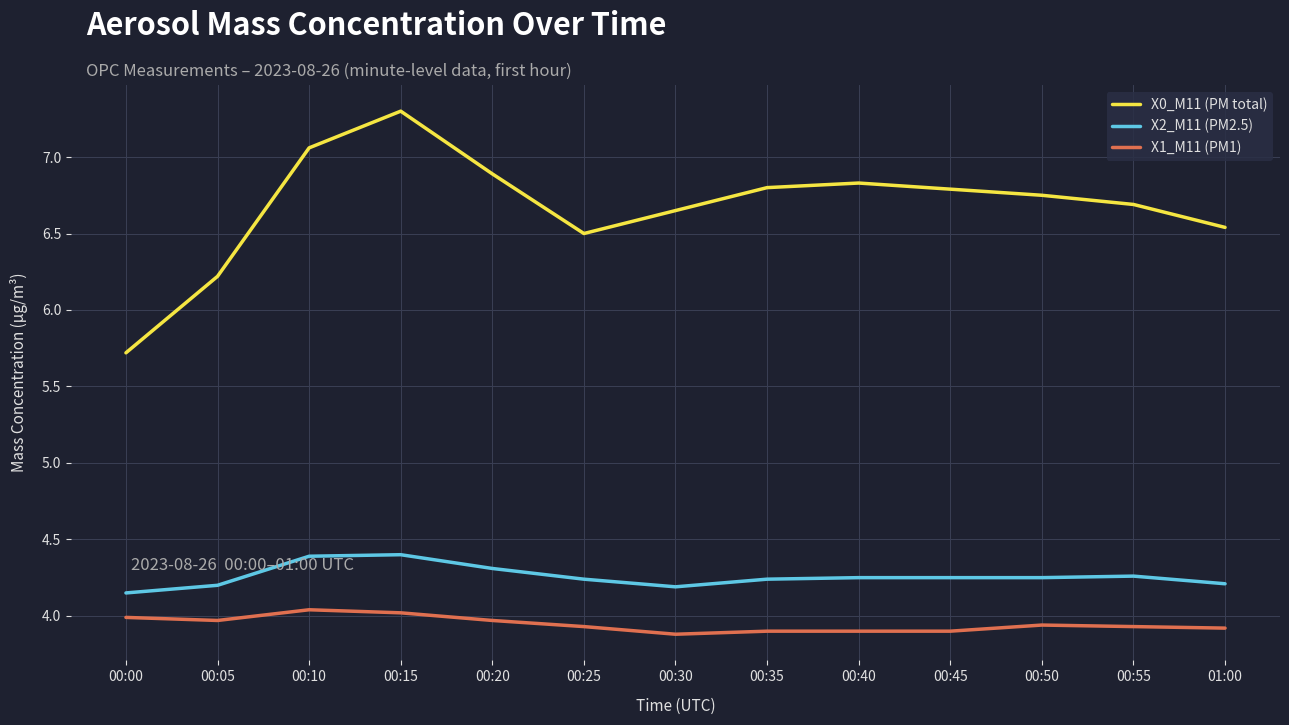

Is it true that X0_M11 (PM total) equals 6.8 at 00:45?

True